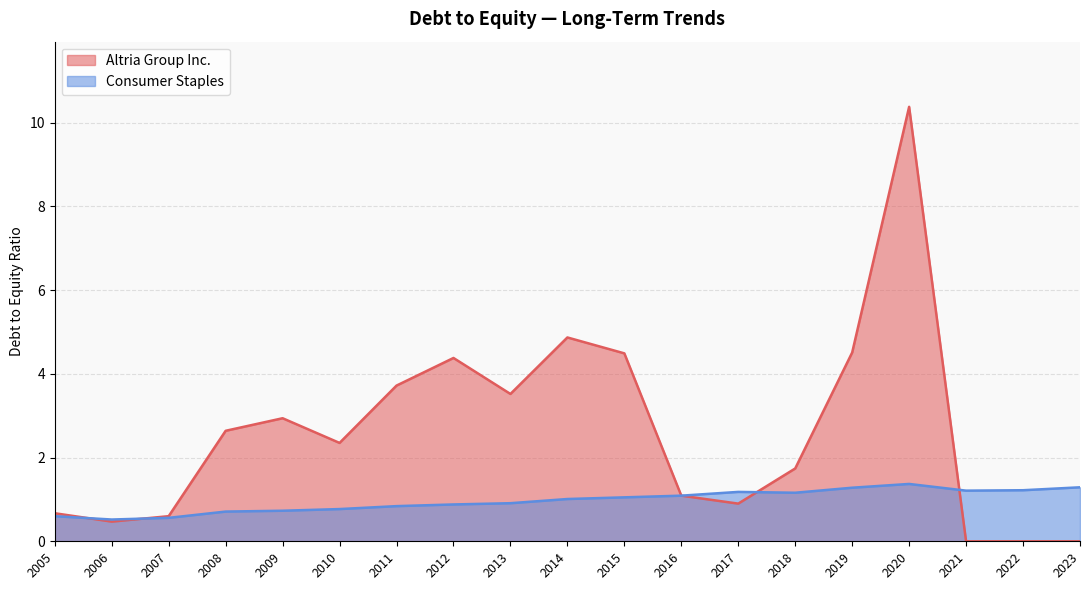

Is the value of Consumer Staples at 2022 greater than the value of Altria Group Inc. at 2017?

Yes